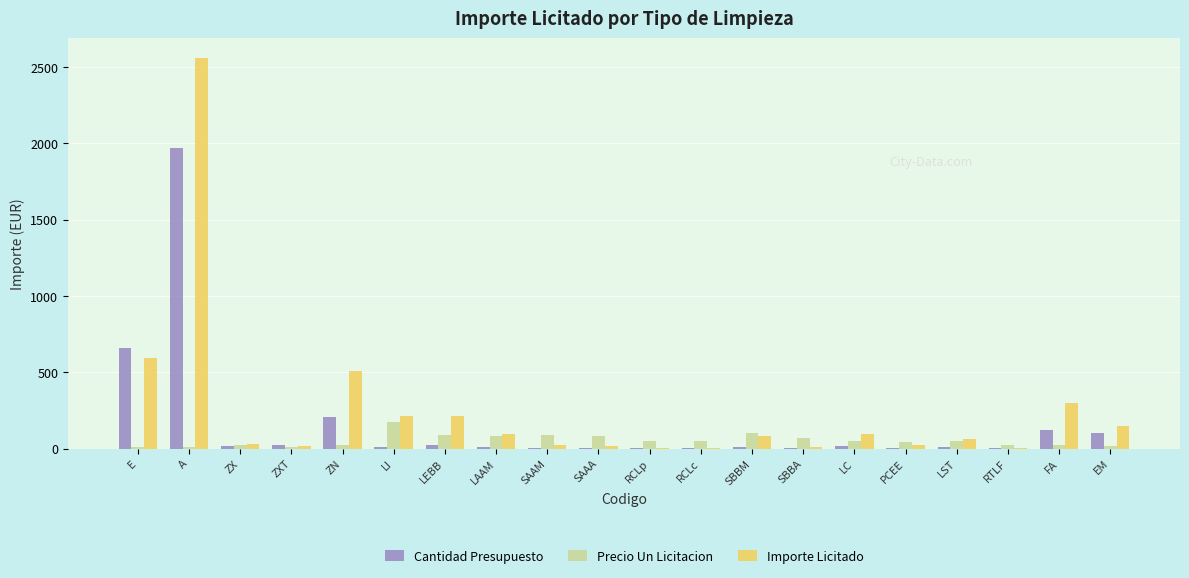

Is the value of Precio Un Licitacion at A greater than the value of Cantidad Presupuesto at E?

No